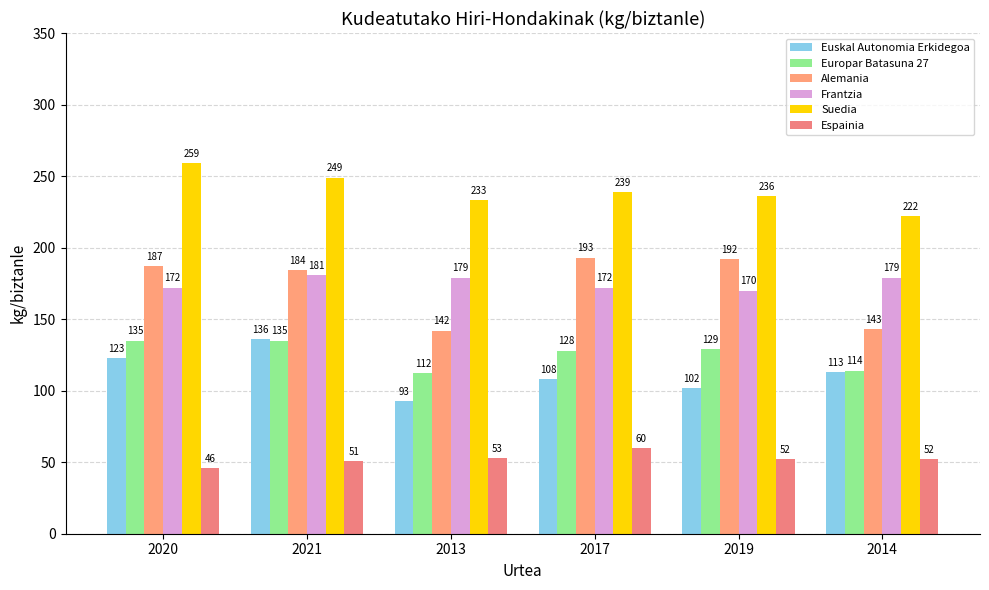

Count the Frantzia values in the range 172 to 179.

4